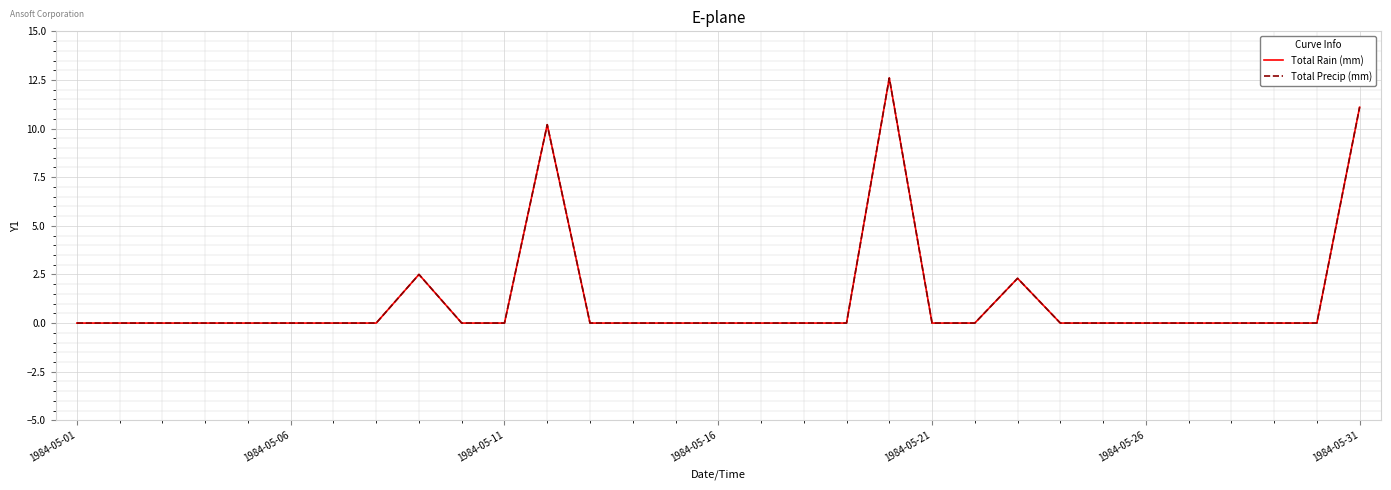

What is the difference between the second highest and second lowest values in the Total Rain (mm) series?

11.1